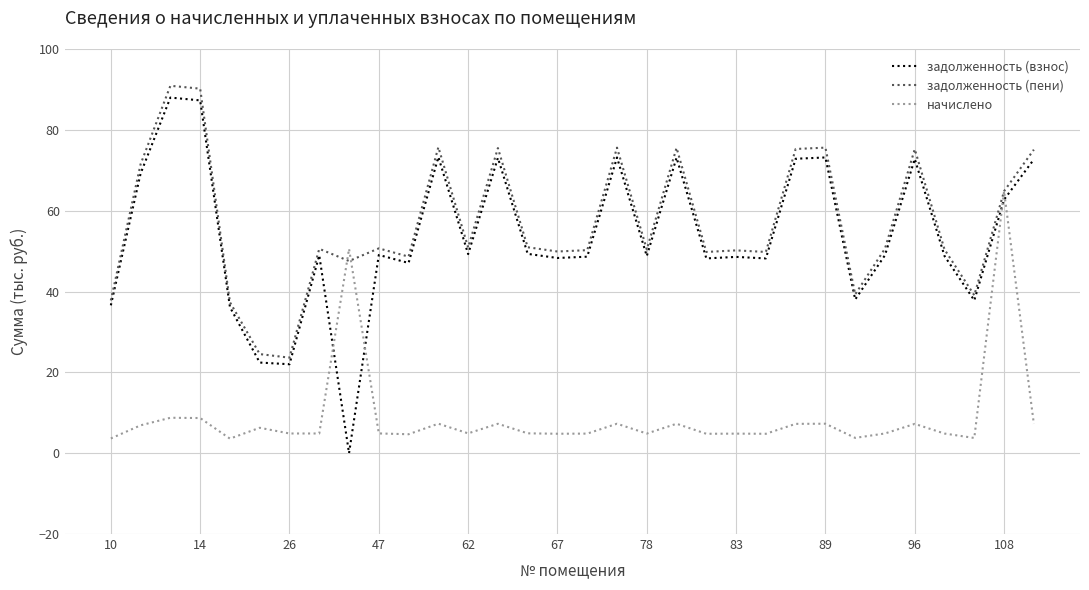

How many categories are shown in the chart?

32